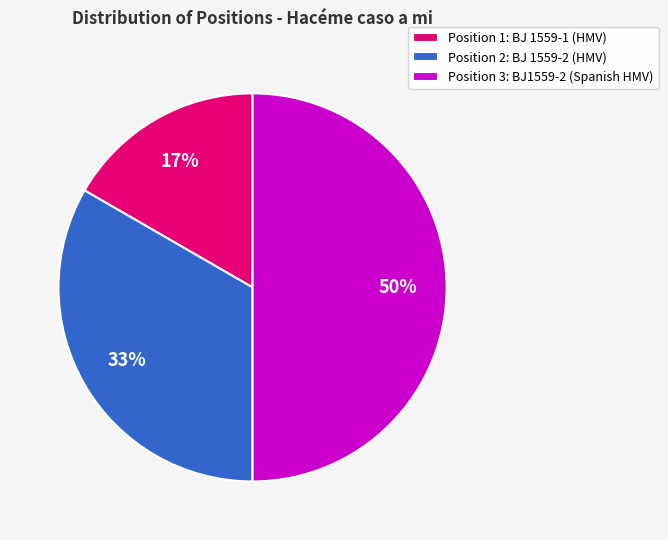

How many segments does this pie chart have?

3